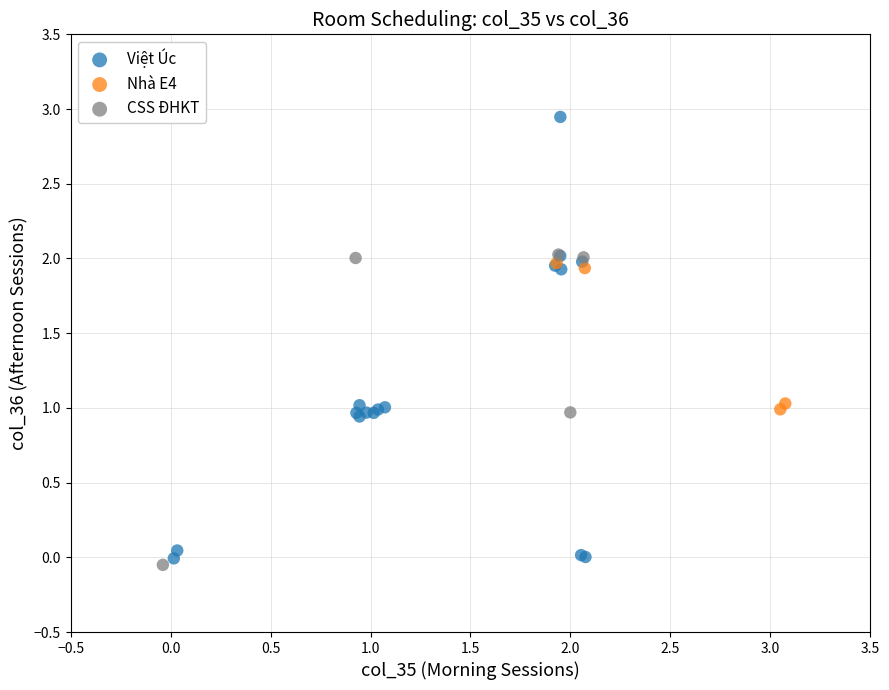

Which series reaches the maximum Y coordinate?

Việt Úc